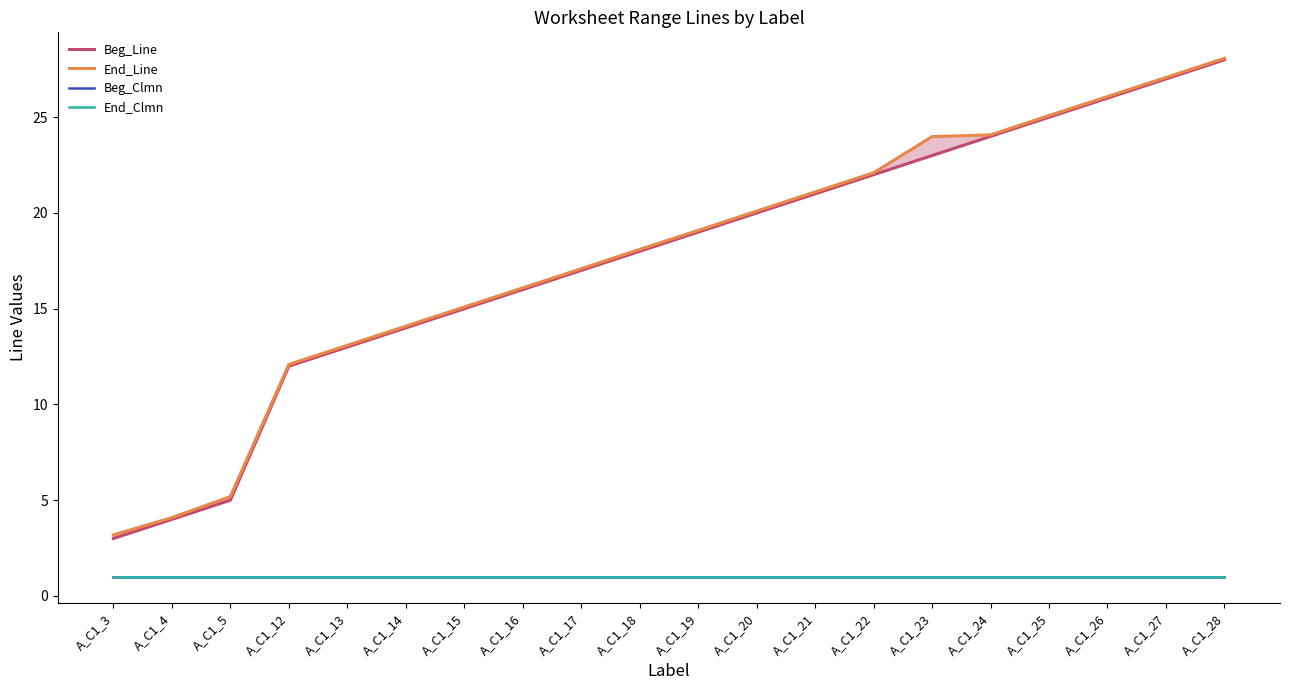

True or false: End_Clmn has more than 0 interior local peaks.

False